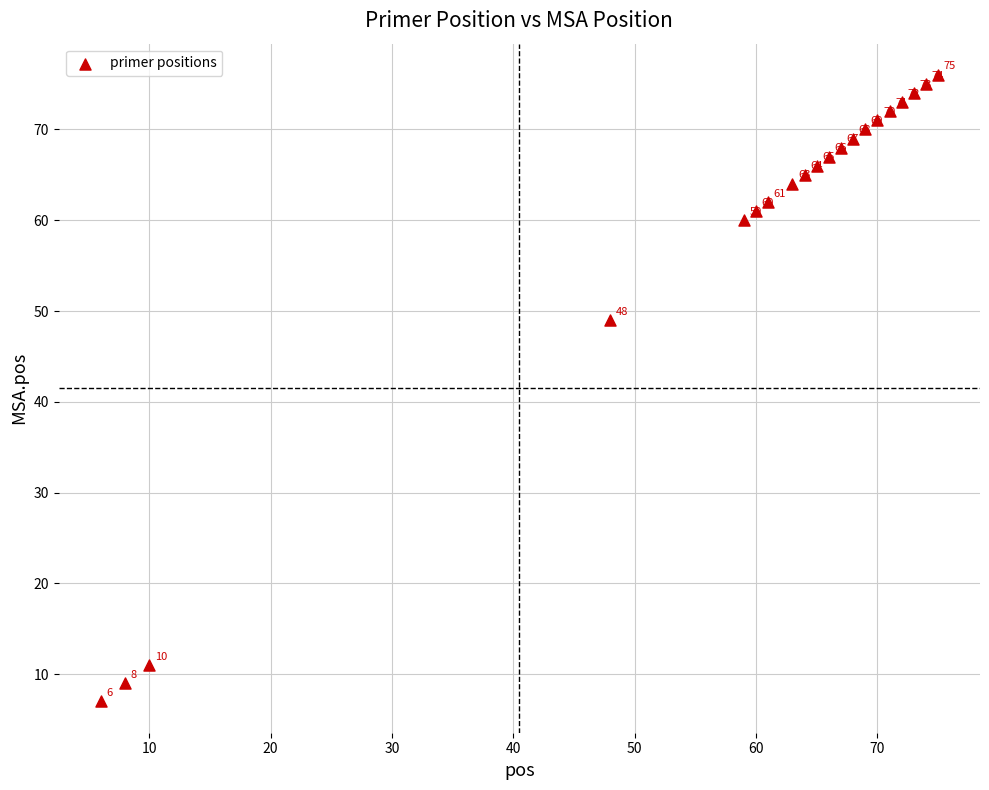

What is the range of Y values (max minus min)?

69